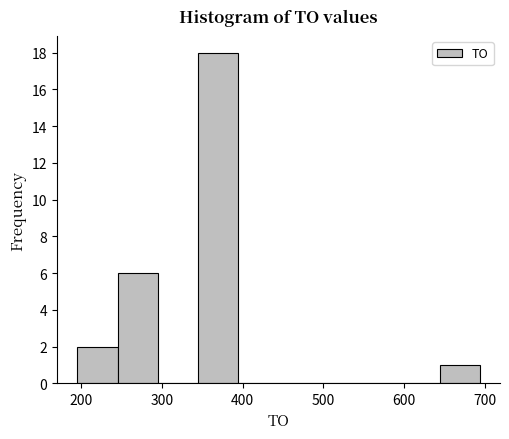

Reading left to right, transcribe this chart: for each bar, give the range it covers on the x-axis and its height. Neither the bar edges nor the heights are printed on the chart, so give them approximately, as read against the axes.

200 to 240: 2
240 to 290: 6
290 to 340: 0
340 to 390: 18
390 to 440: 0
440 to 490: 0
490 to 540: 0
540 to 590: 0
590 to 640: 0
640 to 690: 1